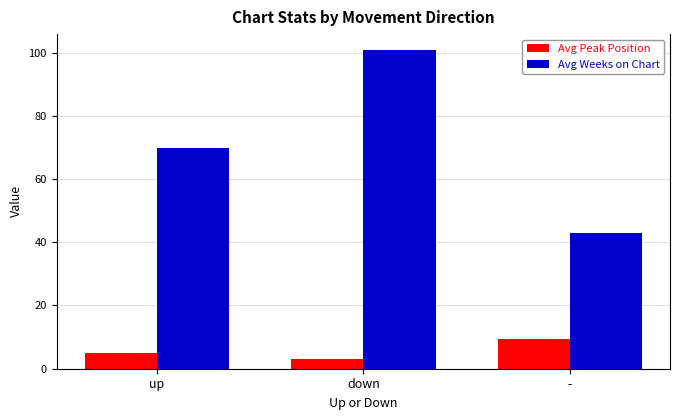

What is the label of the 2nd bar from the right?

down